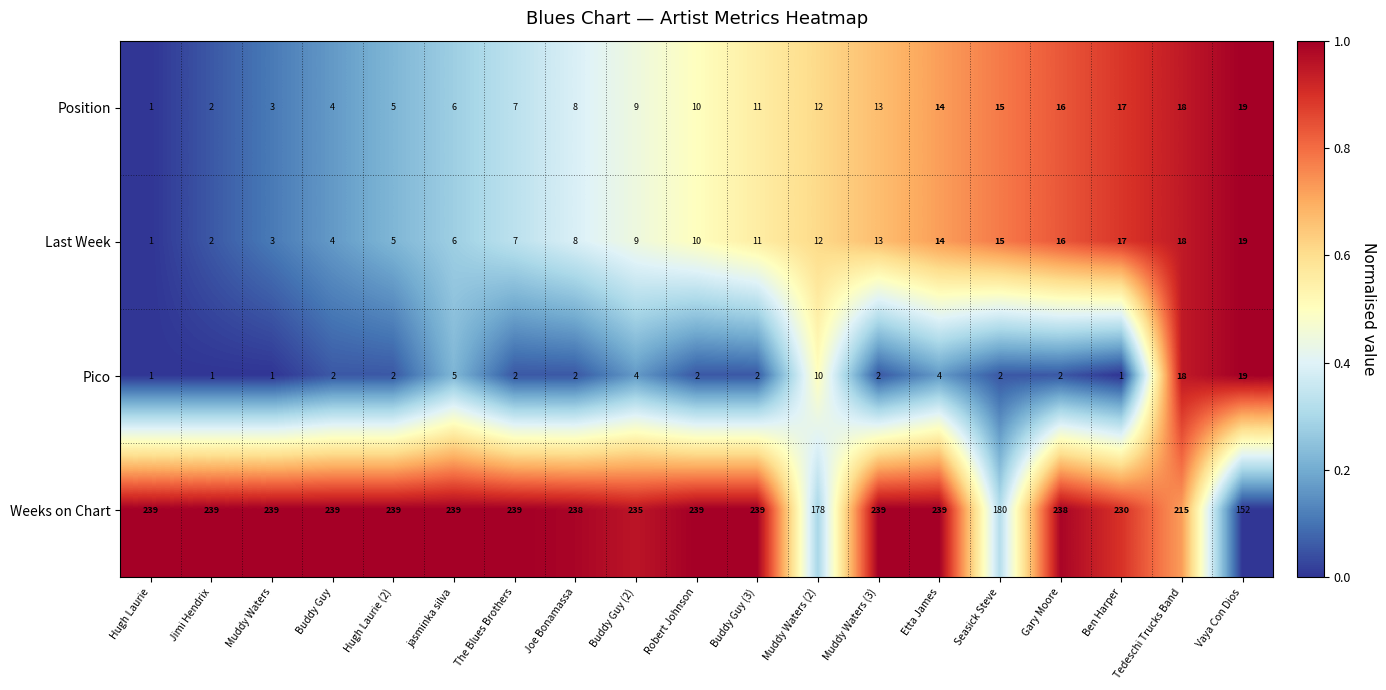

The value of Pico at The Blues Brothers is 2. True or false?

True